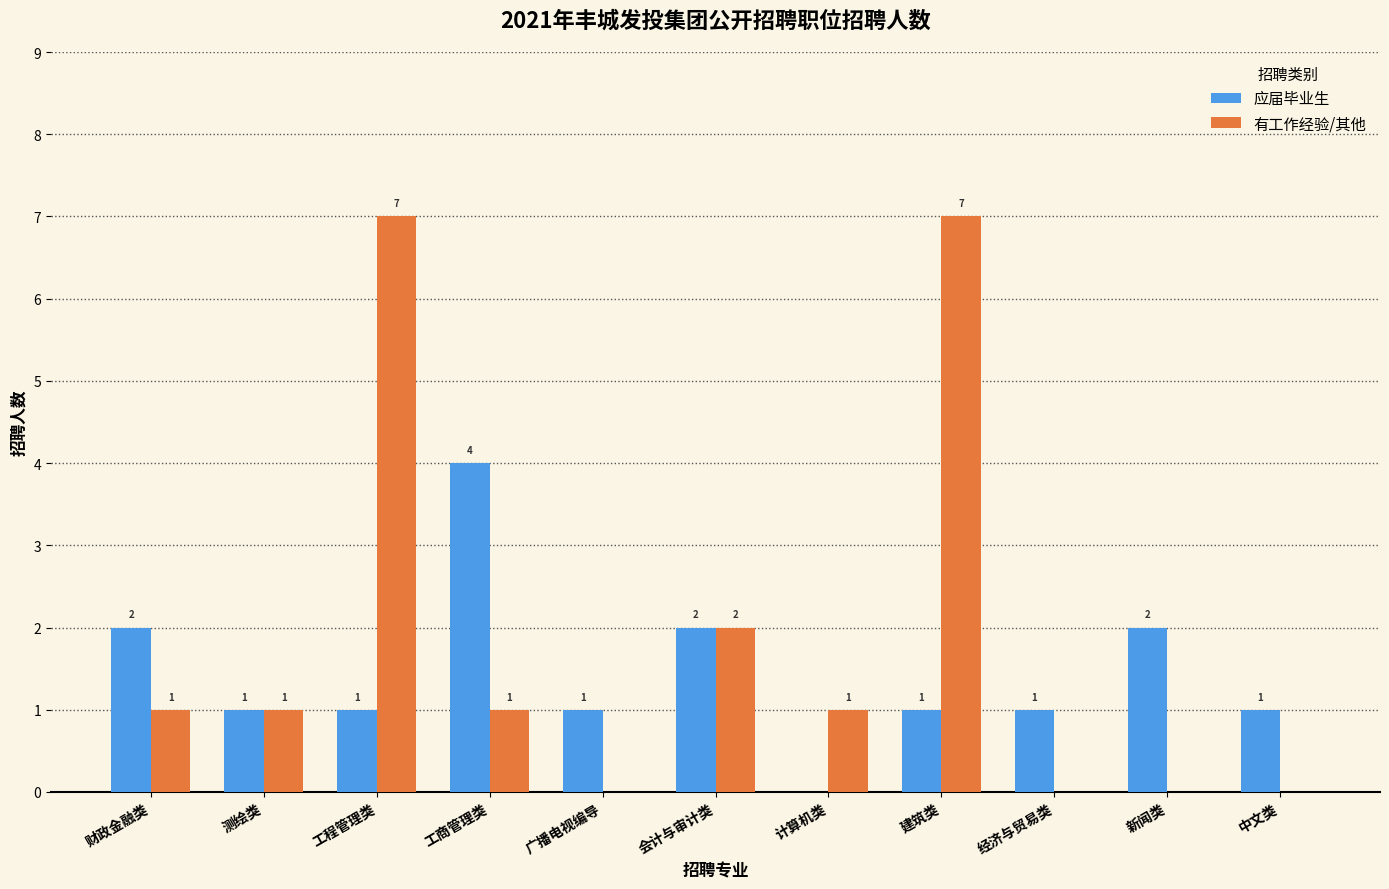

How many categories are shown in the chart?

11